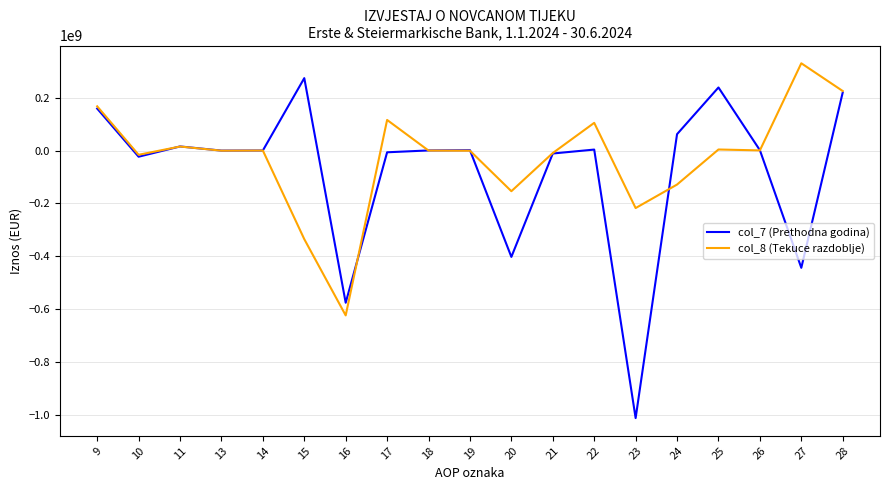

At which category does the chart reach its minimum across all series?

23